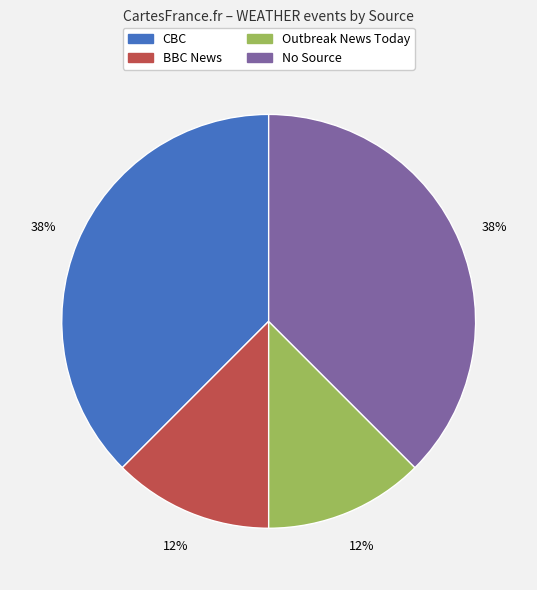

Is there any slice that represents more than half of the pie?

No